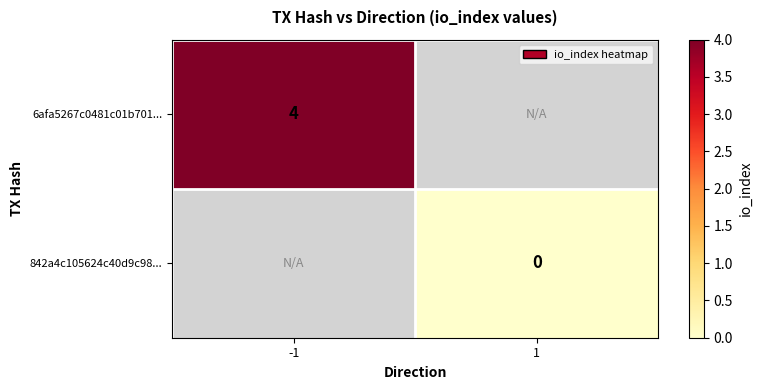

True or false: 6afa5267c0481c01b701... has a value of 4 at -1.

True